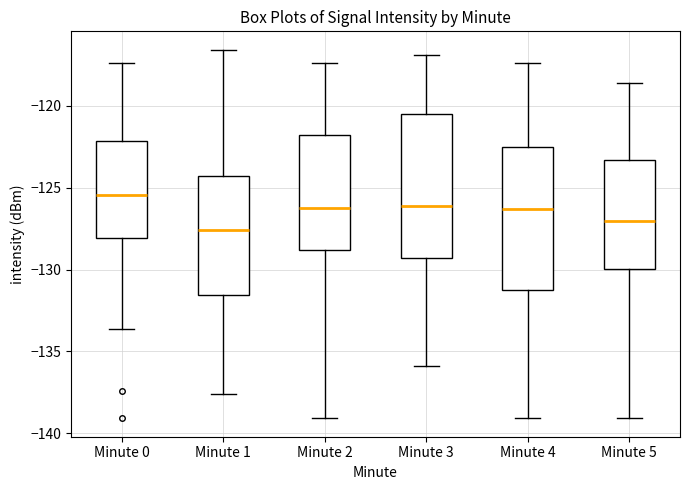

Which box's median line is the highest?

Minute 0